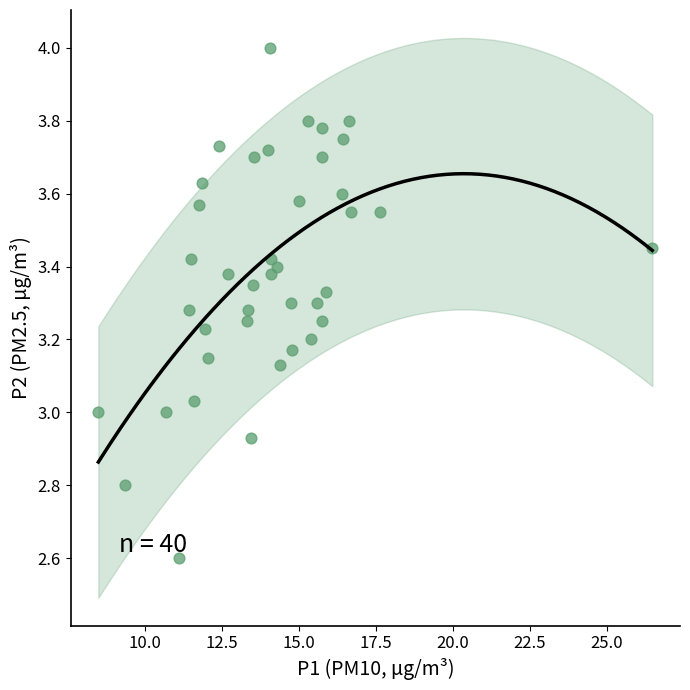

What is the range of X values (max minus min)?

18.0